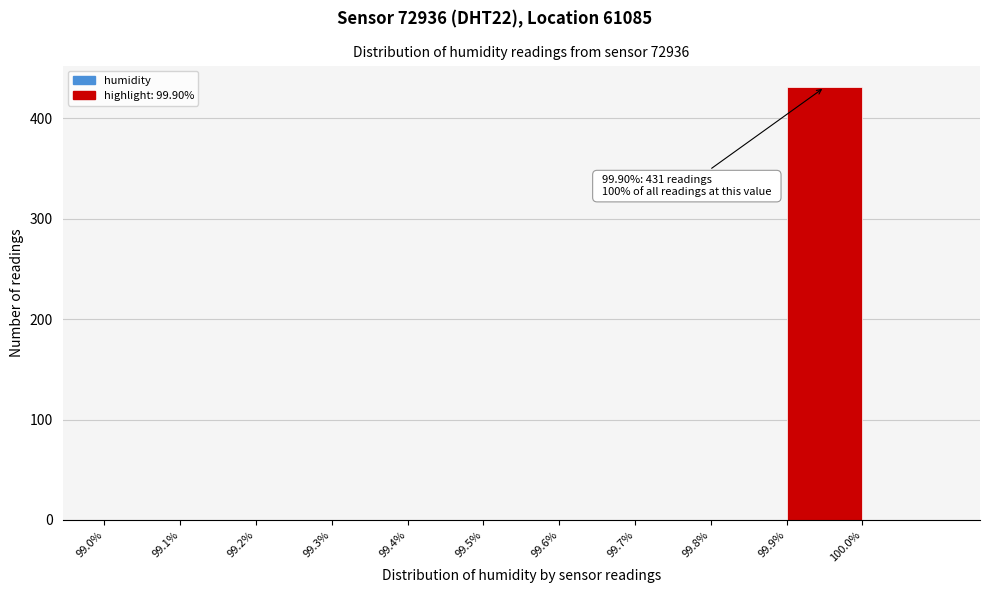

Over which range of the x-axis is the bar tallest?

99.9 to 100.0